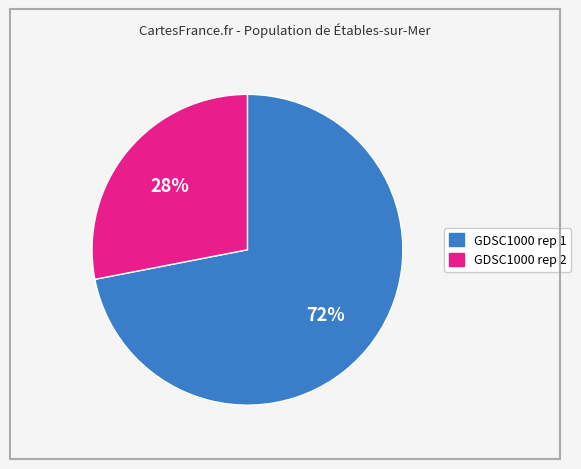

Which category has the biggest portion of the pie?

GDSC1000 rep 1